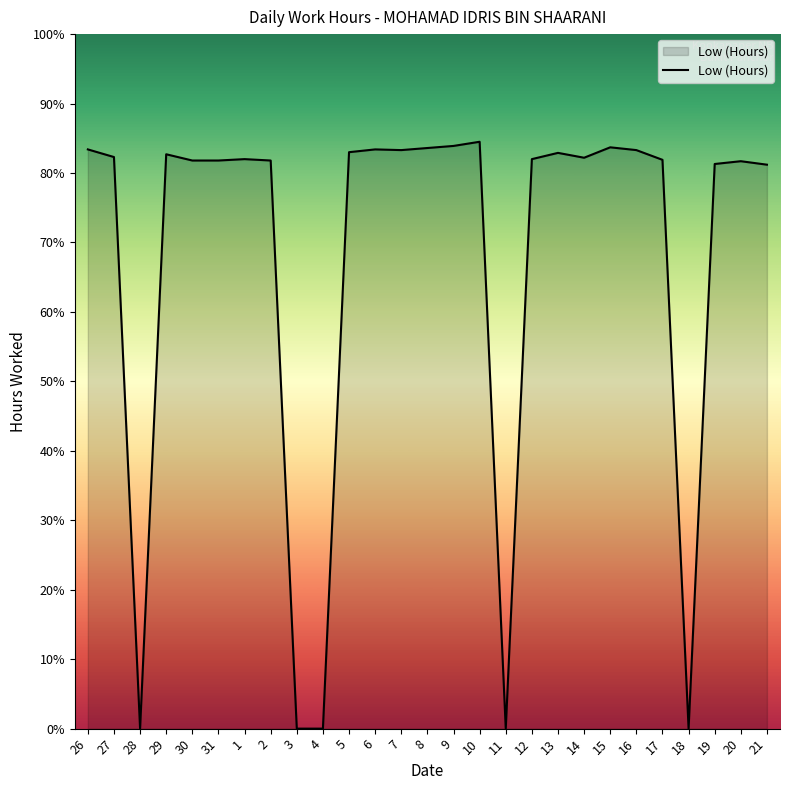

The value at 29 is 8.3. True or false?

True